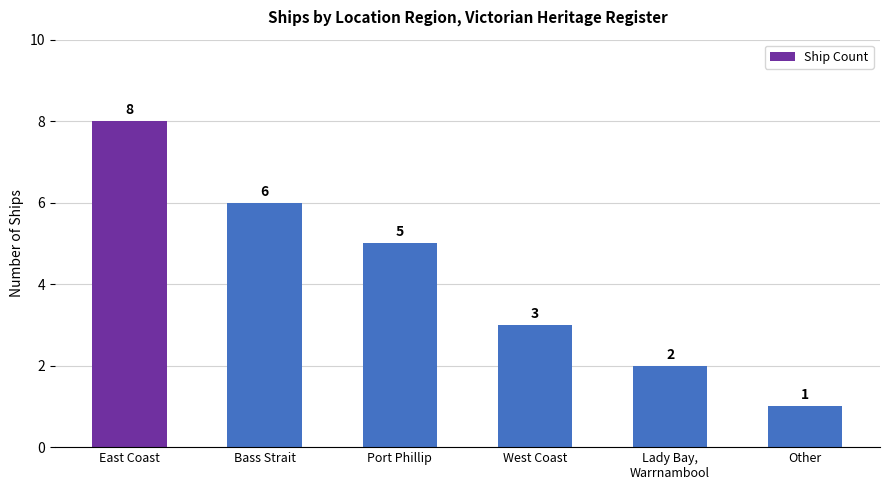

At which category does the chart reach its minimum across all series?

Other